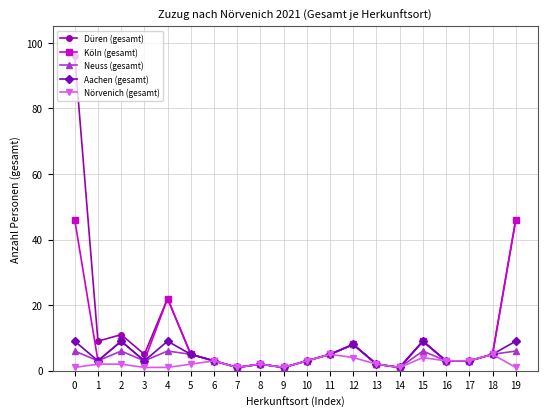

Reading left to right, list all the values displayed in this chart.

Düren (gesamt): 0=96	1=9	2=11	3=5	4=22	5=5	6=3	7=1	8=2	9=1	10=3	11=5	12=8	13=2	14=1	15=9	16=3	17=3	18=5	19=46
Köln (gesamt): 0=46	1=3	2=9	3=3	4=22	5=5	6=3	7=1	8=2	9=1	10=3	11=5	12=8	13=2	14=1	15=9	16=3	17=3	18=5	19=46
Neuss (gesamt): 0=6	1=3	2=6	3=3	4=6	5=5	6=3	7=1	8=2	9=1	10=3	11=5	12=8	13=2	14=1	15=6	16=3	17=3	18=5	19=6
Aachen (gesamt): 0=9	1=3	2=9	3=3	4=9	5=5	6=3	7=1	8=2	9=1	10=3	11=5	12=8	13=2	14=1	15=9	16=3	17=3	18=5	19=9
Nörvenich (gesamt): 0=1	1=2	2=2	3=1	4=1	5=2	6=3	7=1	8=2	9=1	10=3	11=5	12=4	13=2	14=1	15=4	16=3	17=3	18=5	19=1